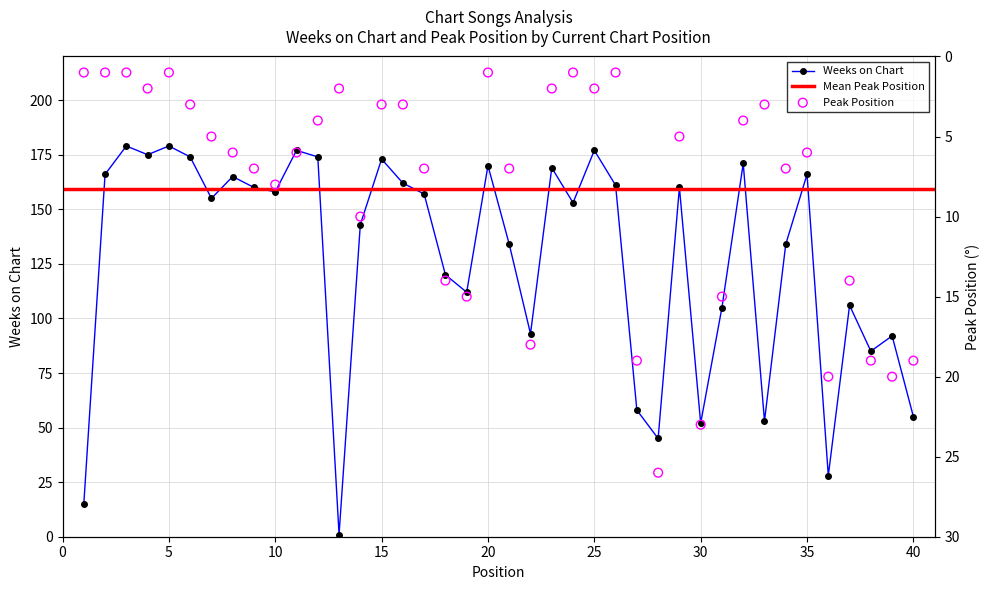

At which category is the sum across all series the highest?

11